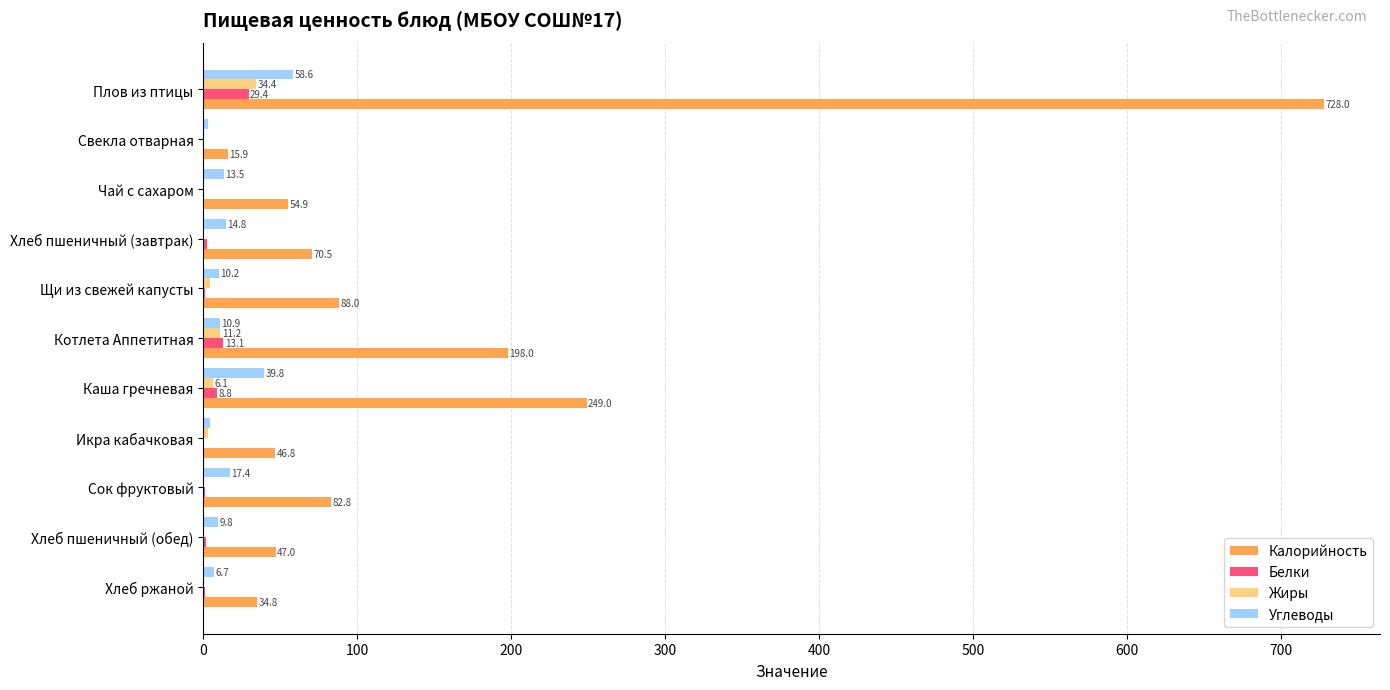

What is the sum of the Жиры values at Плов из птицы and Свекла отварная?

34.4